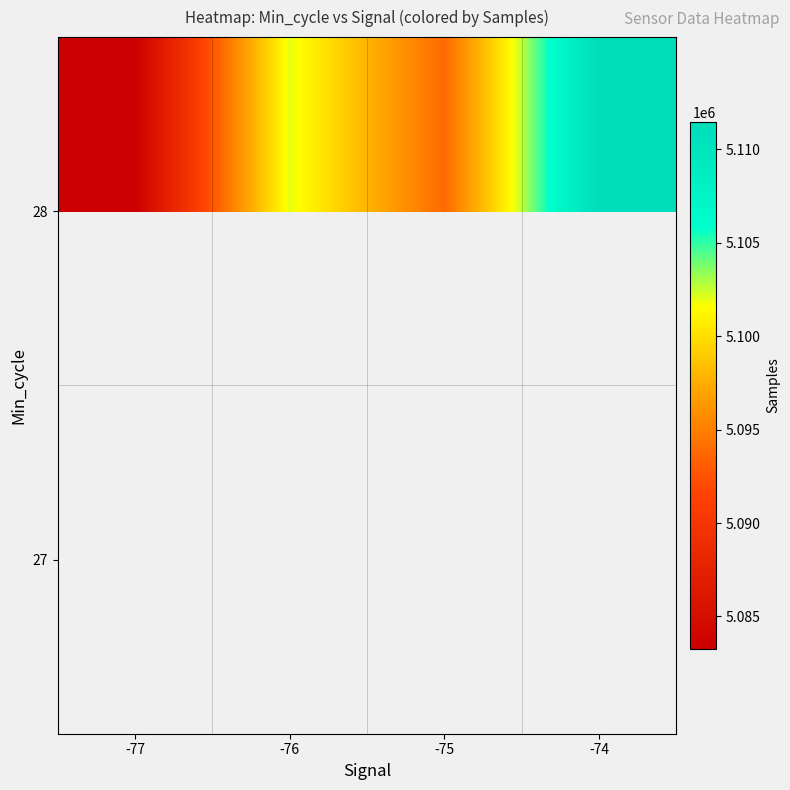

True or false: 28 has a value of 3024330.8 at -77.

False